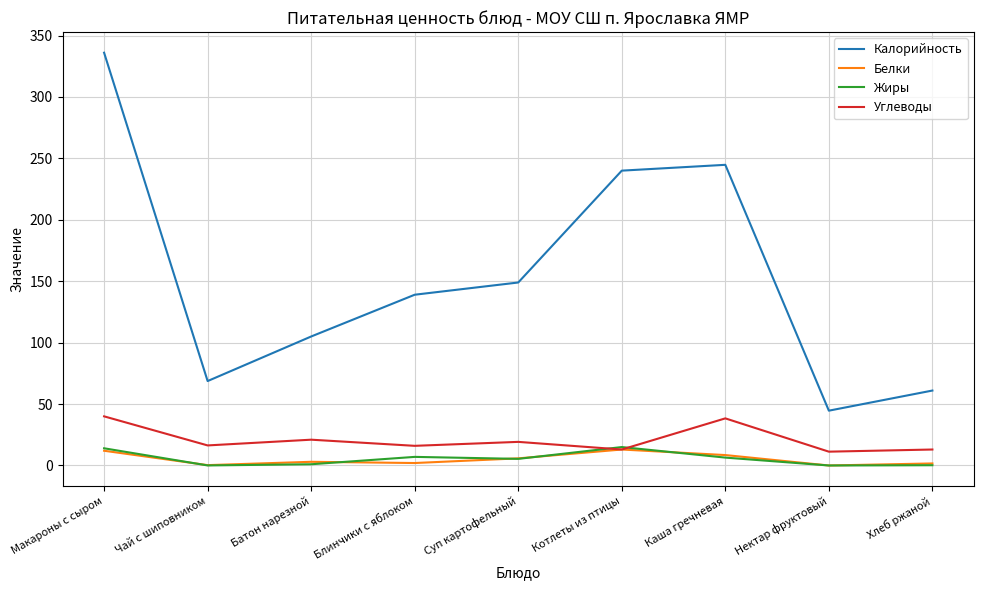

What is the greatest value displayed?

336.0